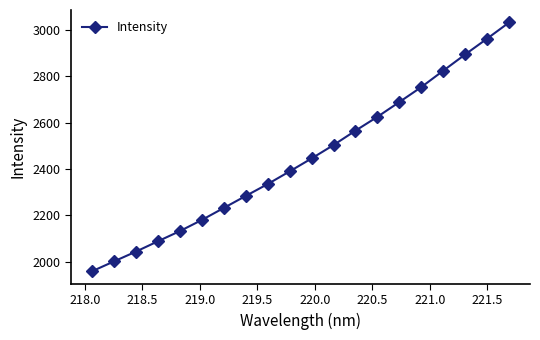

True or false: there are more than 1 points higher than both neighbors.

False